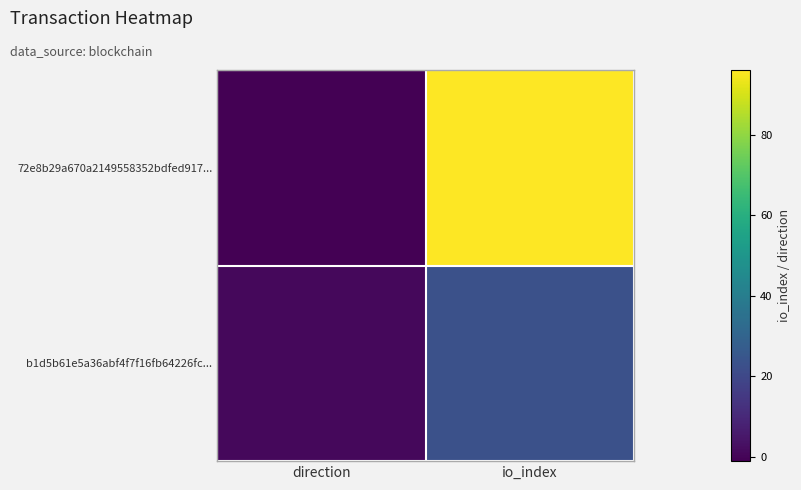

Between direction and io_index, which series saw the biggest shift?

72e8b29a670a2149558352bdfed917...